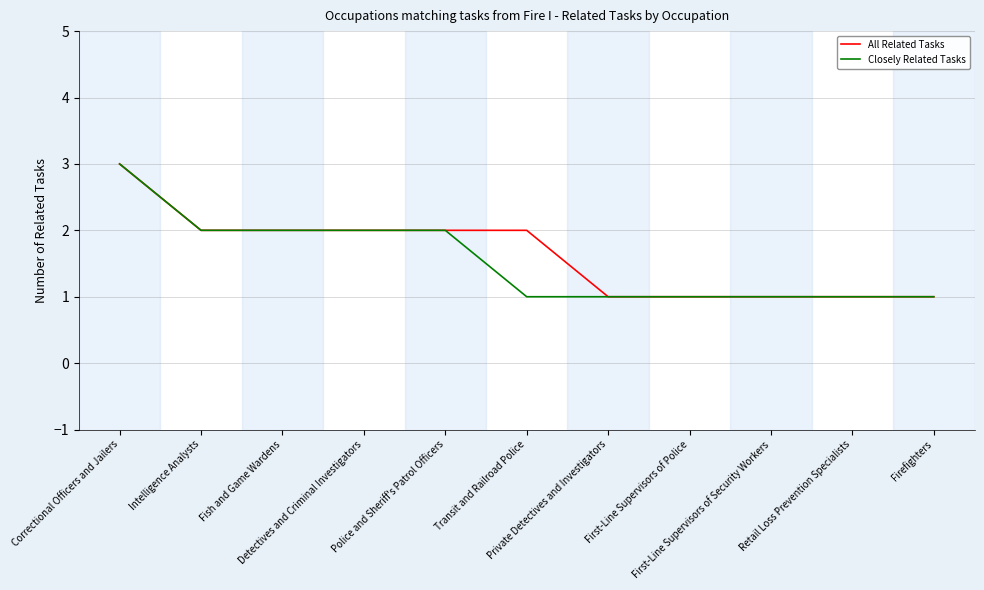

The All Related Tasks series shows 3 at Correctional Officers and Jailers. True or false?

True